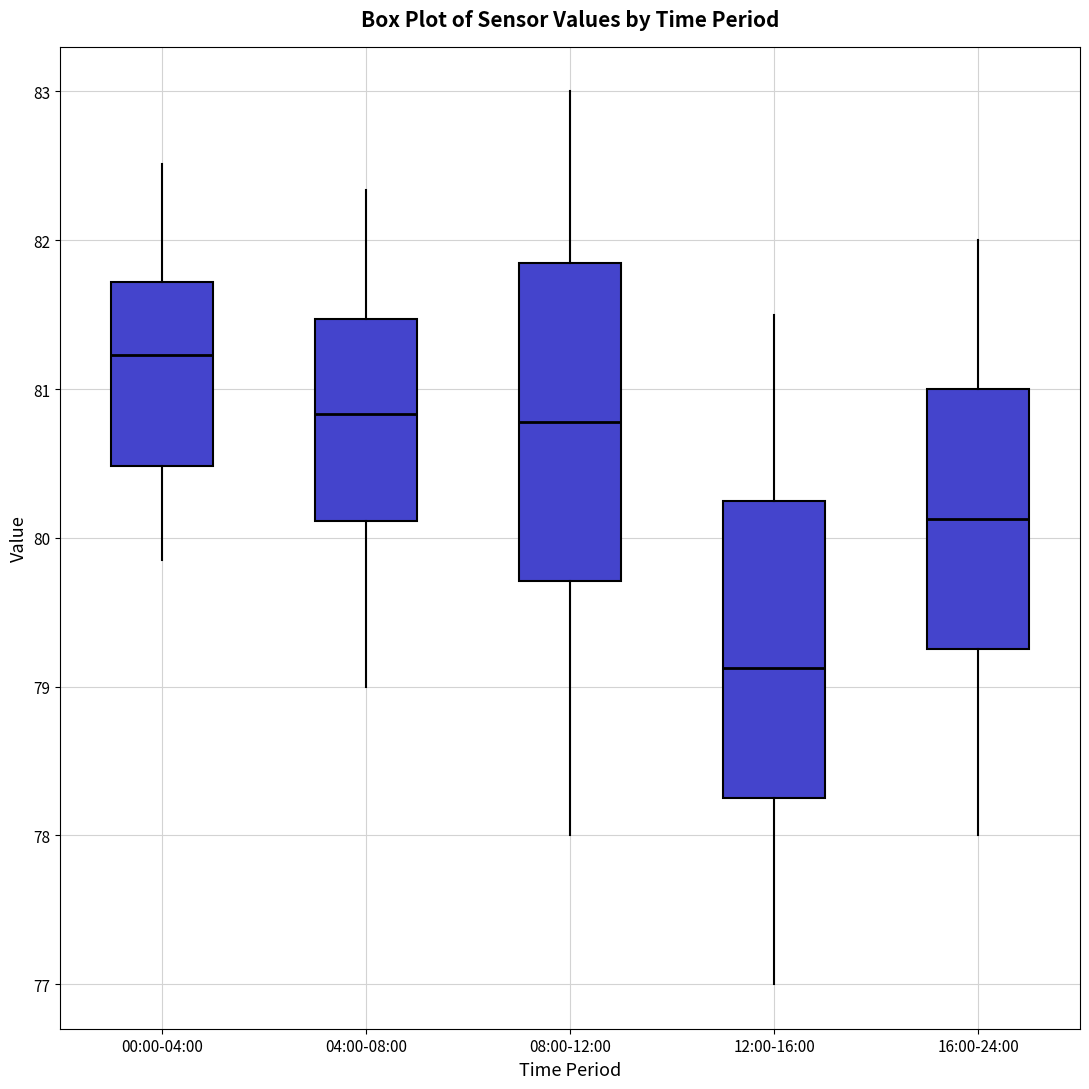

Which box's median line is the highest?

00:00-04:00